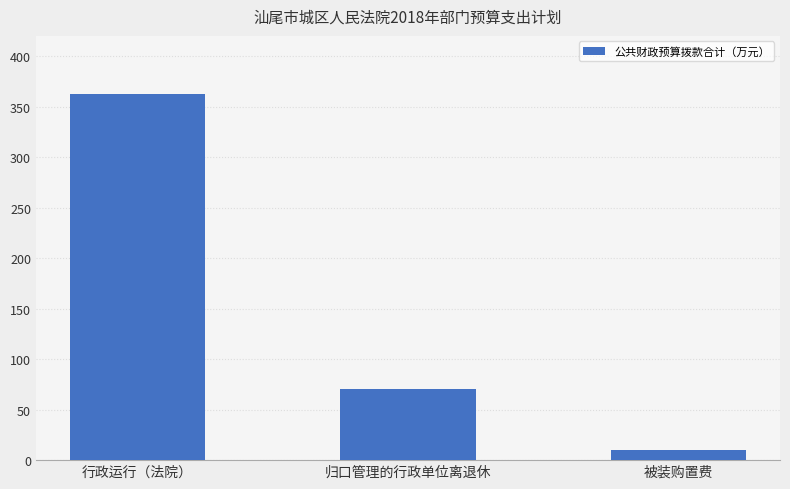

List the labels in order of value, smallest first.

被装购置费, 归口管理的行政单位离退休, 行政运行（法院）